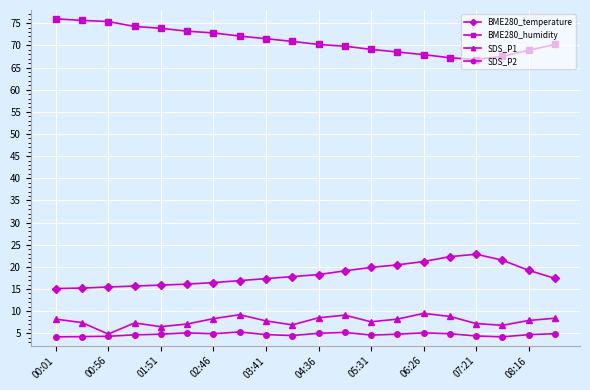

Which series has the largest total across all categories?

BME280_humidity